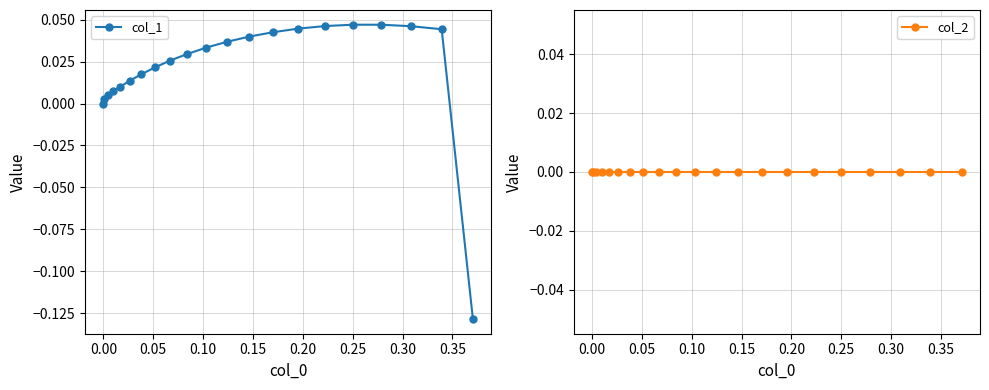

The col_1 series shows -0.1 at 0.00. True or false?

False